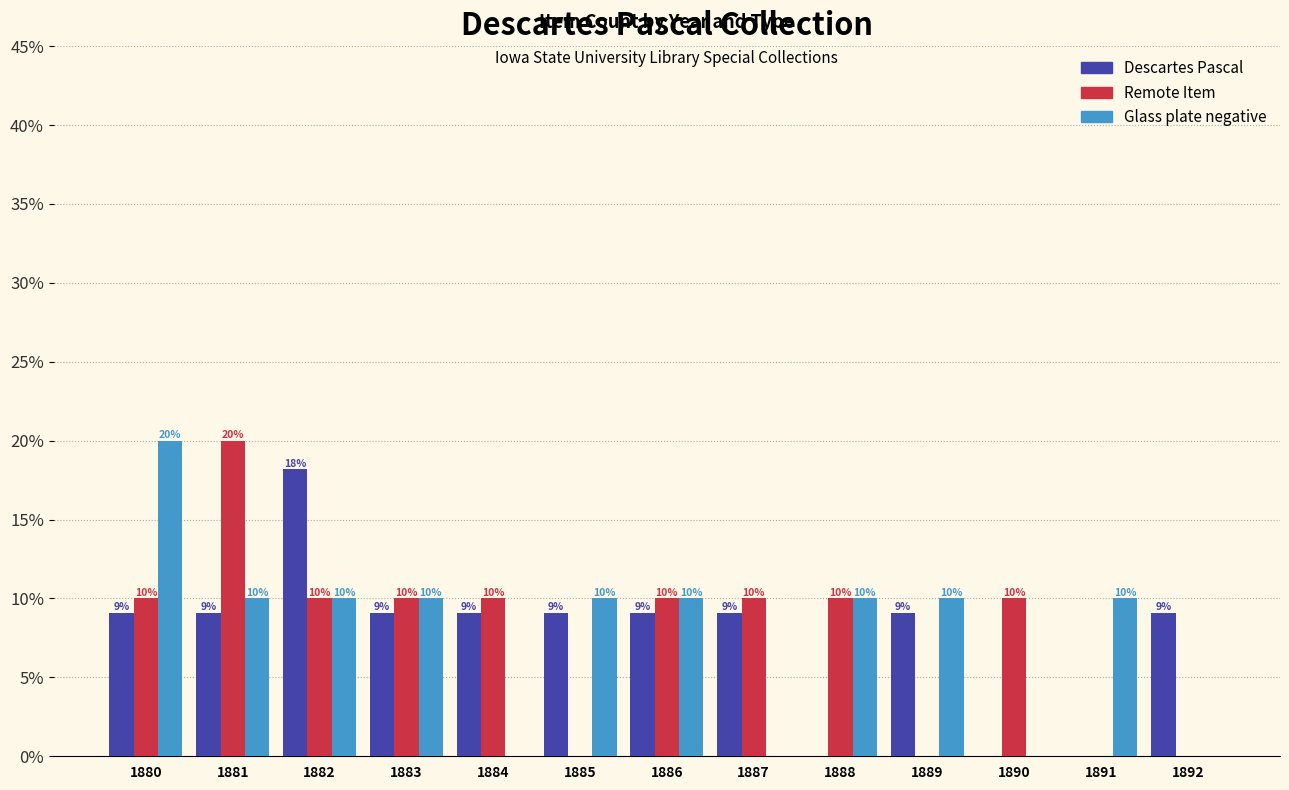

What is the maximum value shown in the chart?

20.0